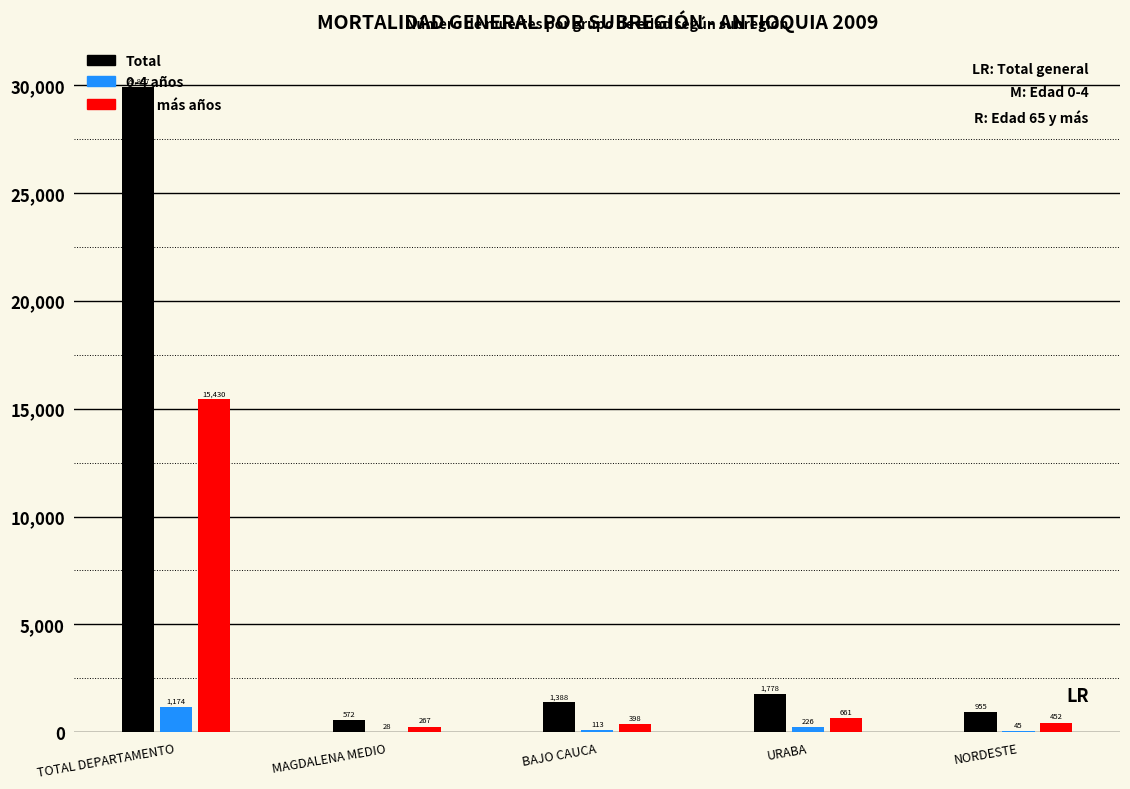

At which category is the sum across all series the highest?

TOTAL DEPARTAMENTO